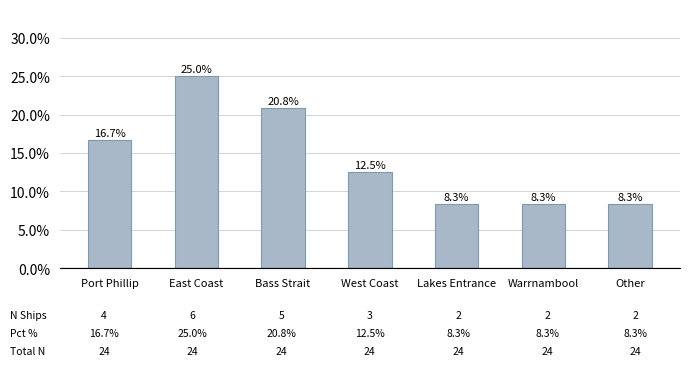

What is the label of the 7th bar from the left?

Other